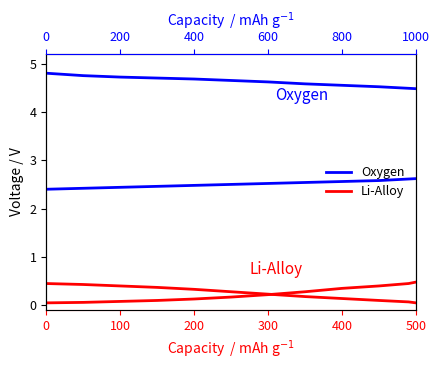

True or false: Oxygen and Li-Alloy cross at least once.

False